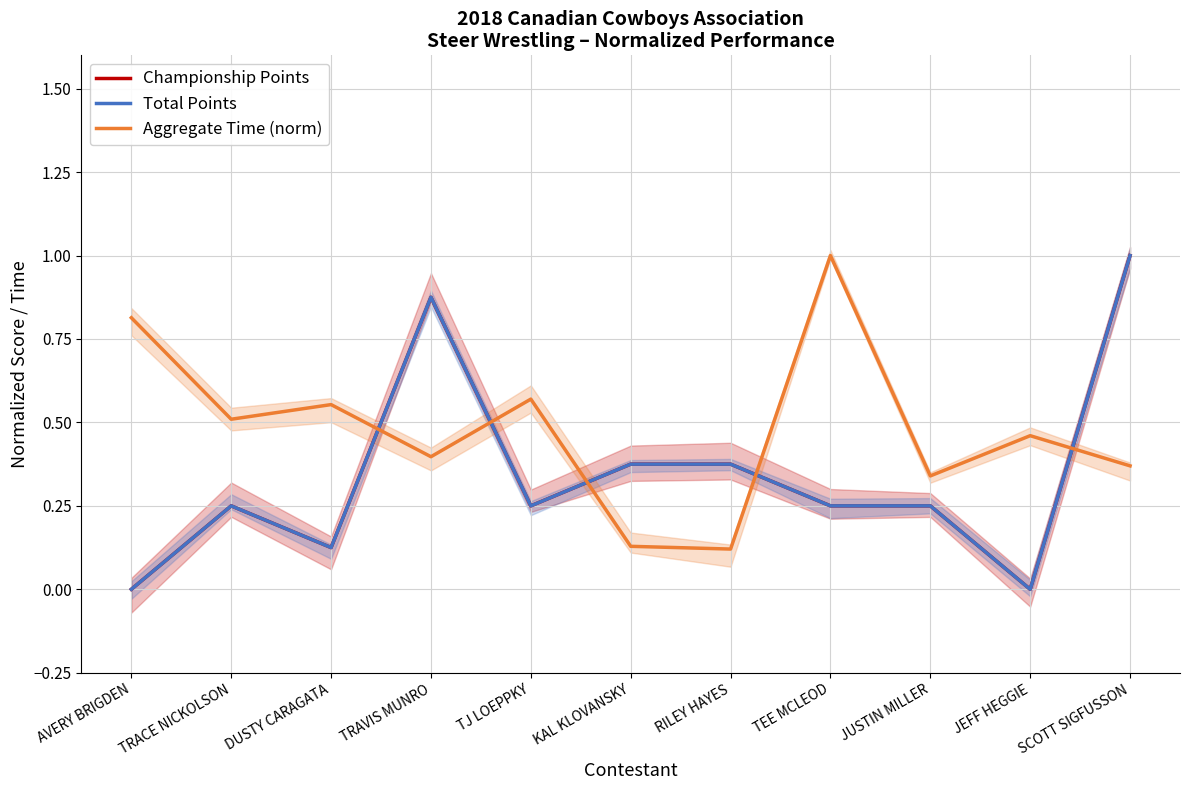

At JUSTIN MILLER, list the series in order from largest to smallest.

Aggregate Time (norm), Championship Points, Total Points